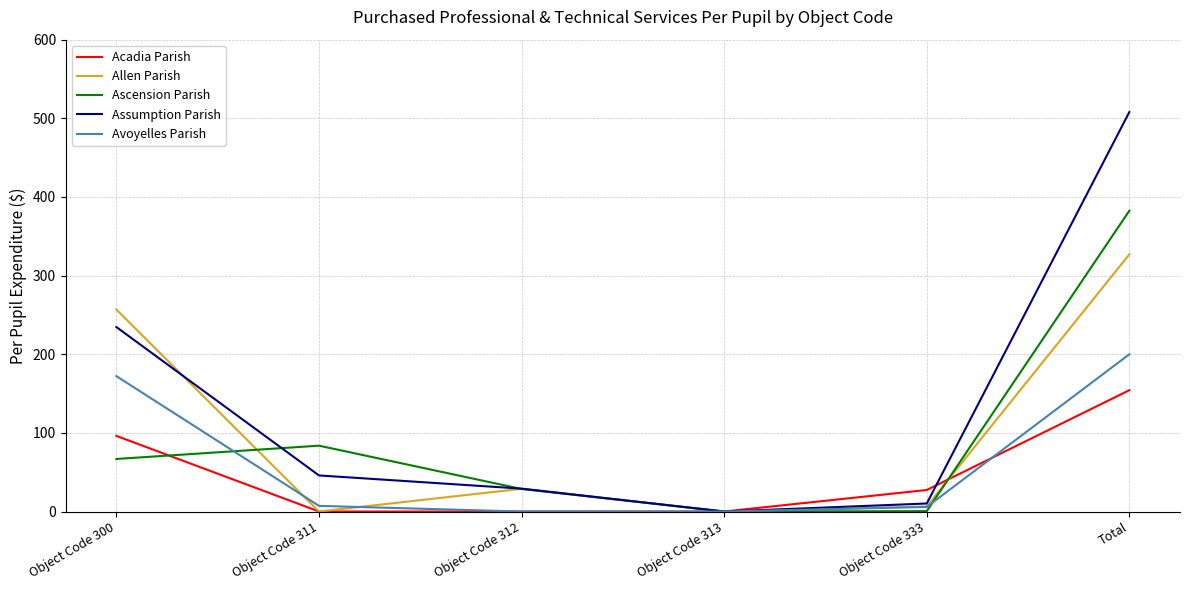

Which series has the largest total across all categories?

Assumption Parish